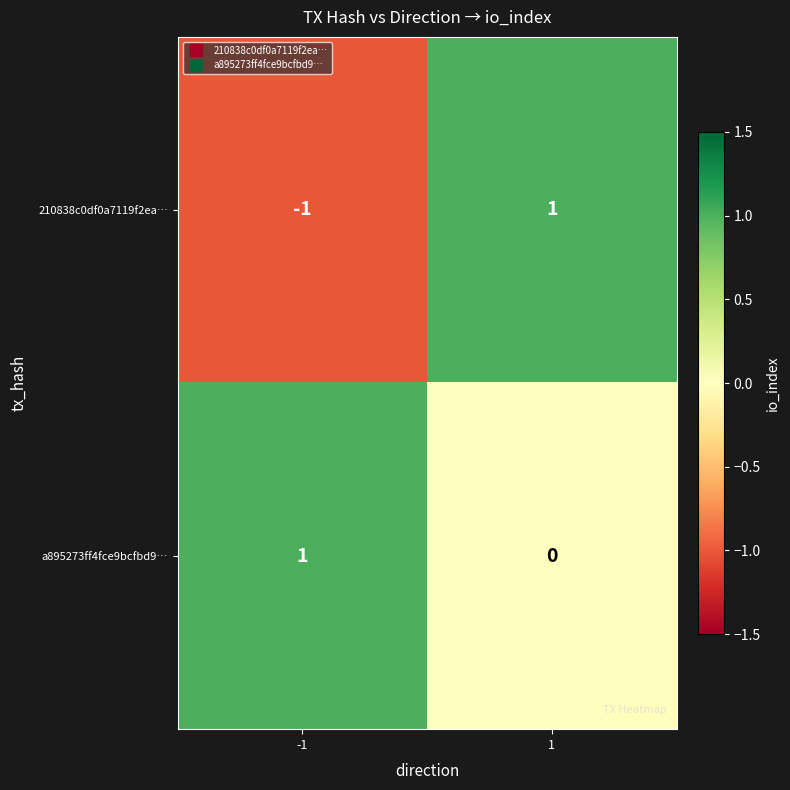

Which series changed the most between -1 and 1?

210838c0df0a7119f2ea…